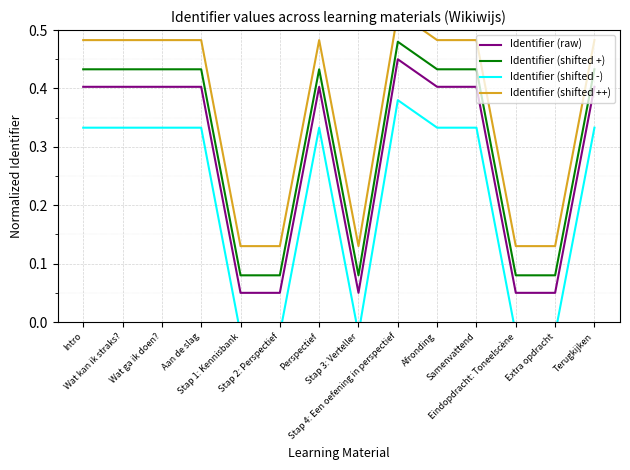

Which category has the highest value across all series?

Stap 4: Een oefening in perspectief